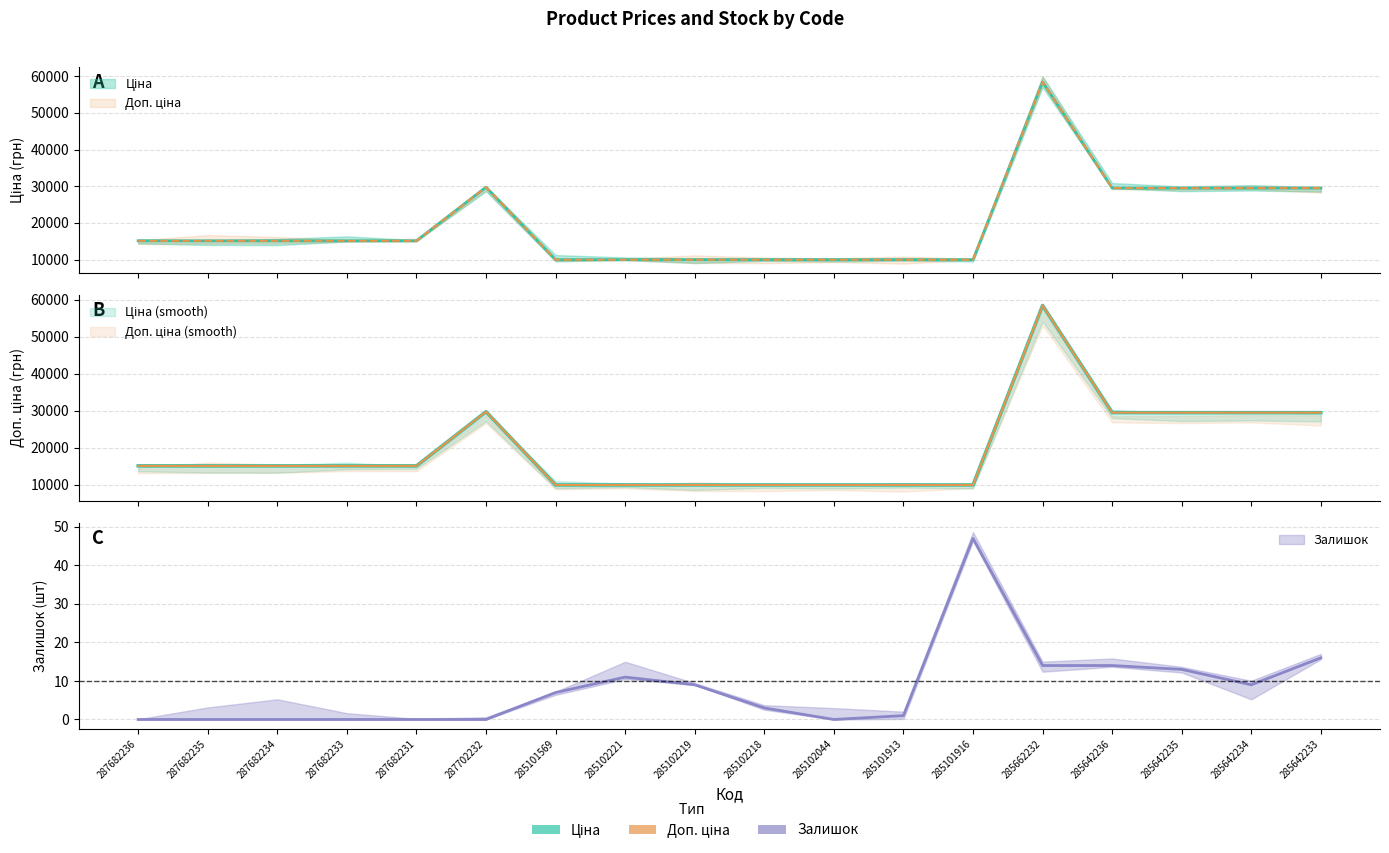

True or false: Доп. ціна and Ціна intersect in this chart.

False